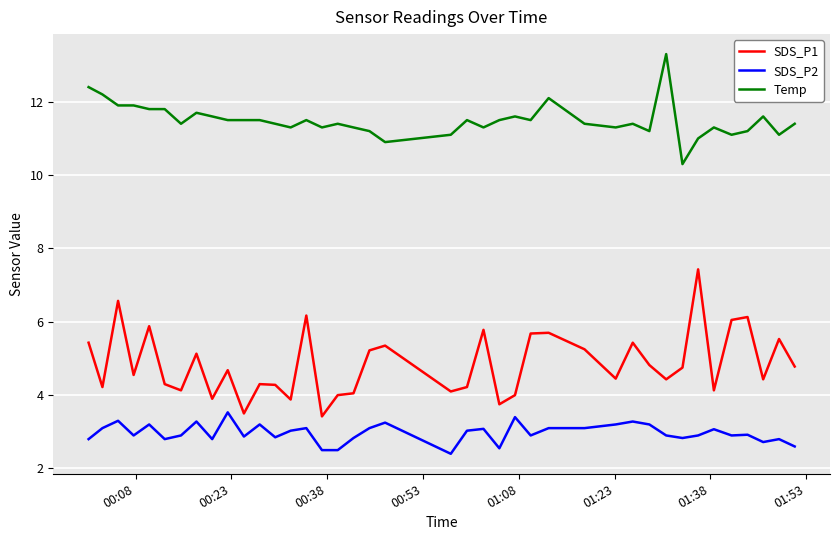

Rank the series by their average value, from lowest to highest.

SDS_P2, SDS_P1, Temp